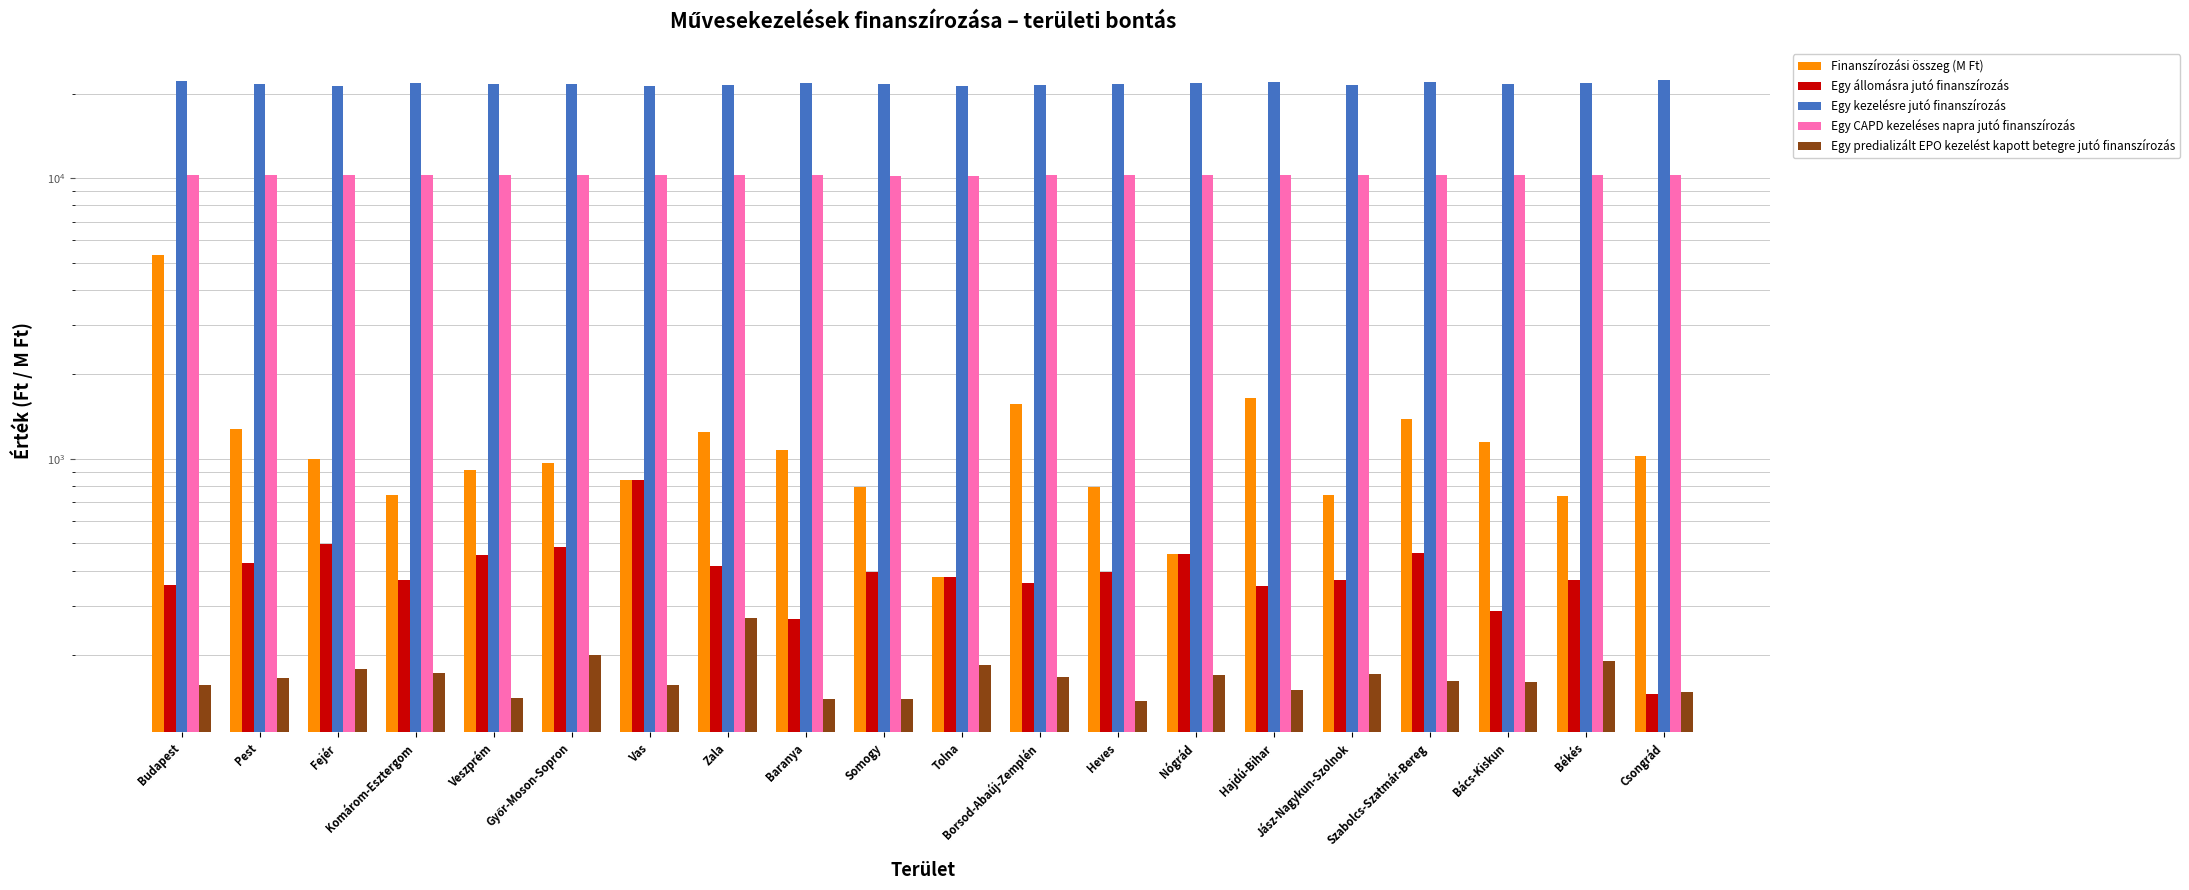

What is the spread (max minus min) of values at Győr-Moson-Sopron?

21375.5